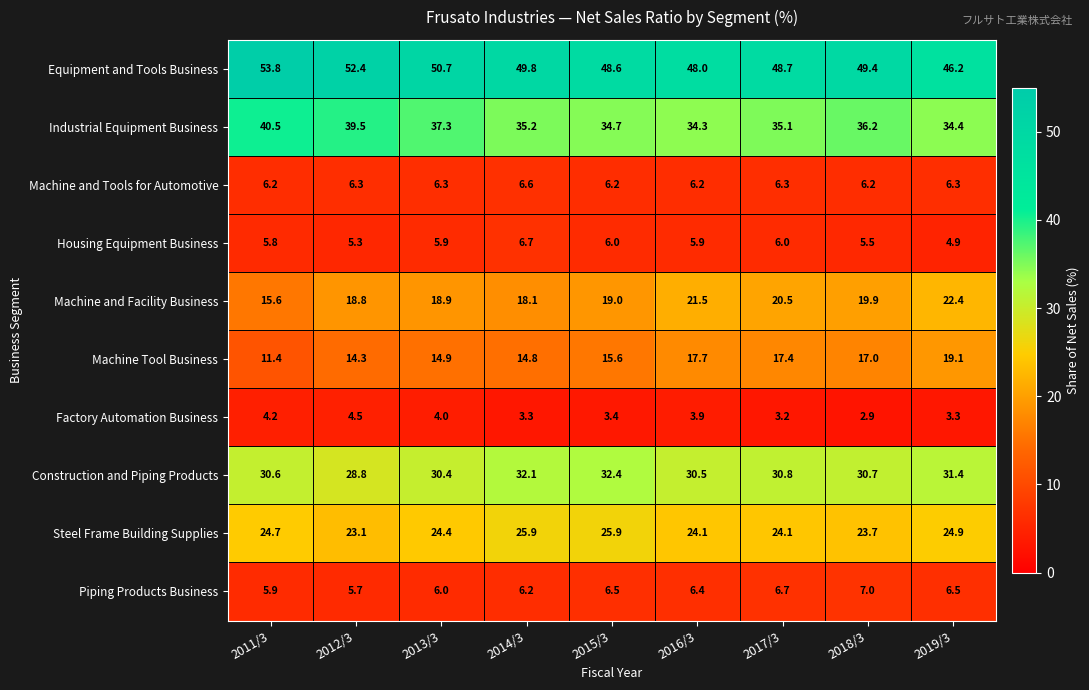

Which series changed the most between 2018/3 and 2019/3?

Equipment and Tools Business